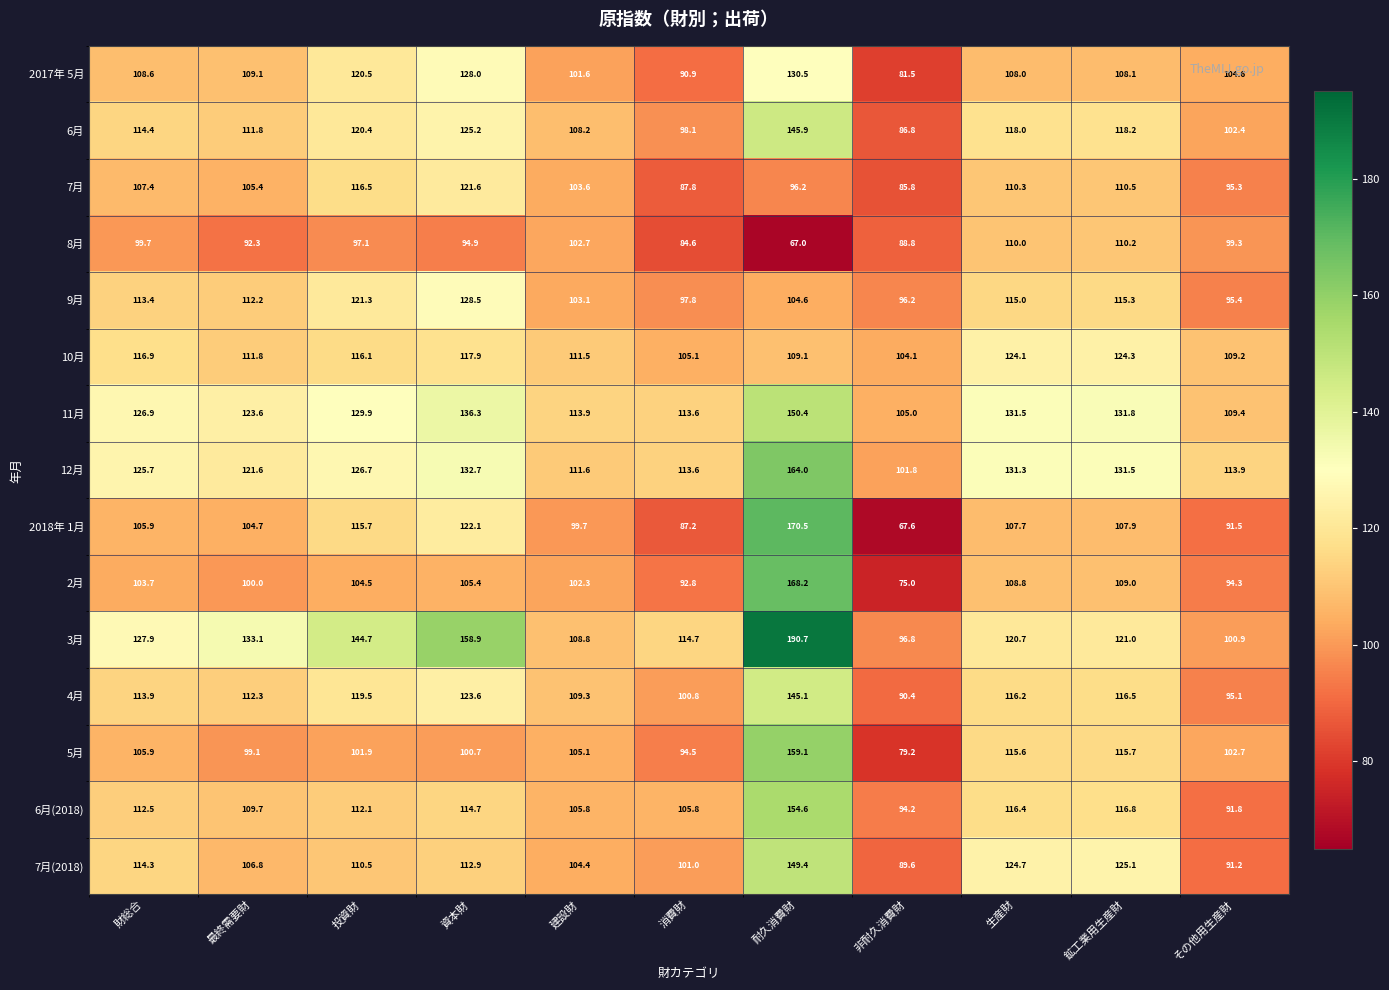

At which label is 2018年 1月 closest to 119?

資本財